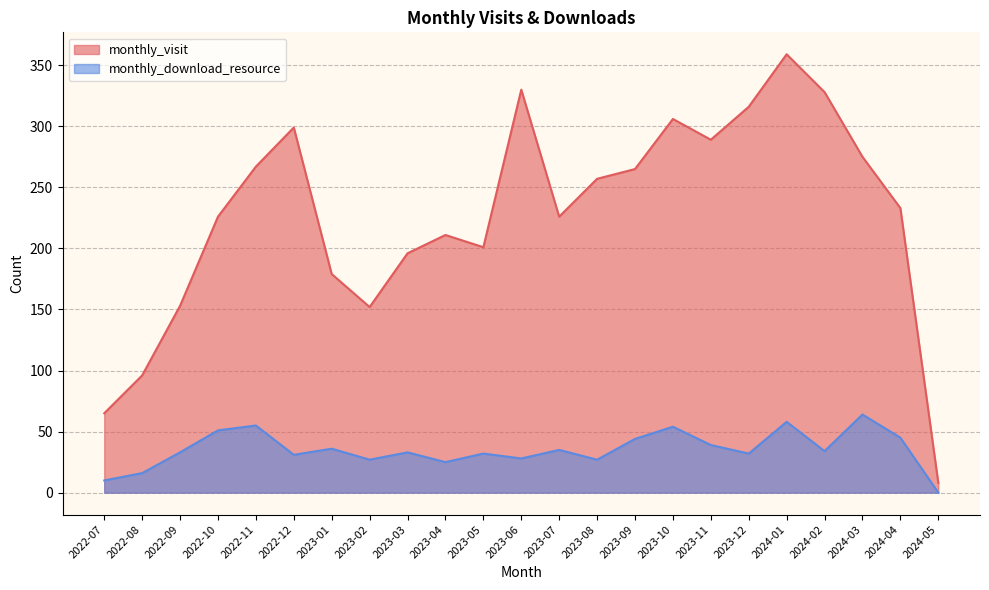

Reading right to left, list all the values displayed in this chart.

monthly_visit: 8	233	275	328	359	316	289	306	265	257	226	330	201	211	196	152	179	299	267	226	153	96	65
monthly_download_resource: 0	45	64	34	58	32	39	54	44	27	35	28	32	25	33	27	36	31	55	51	33	16	10